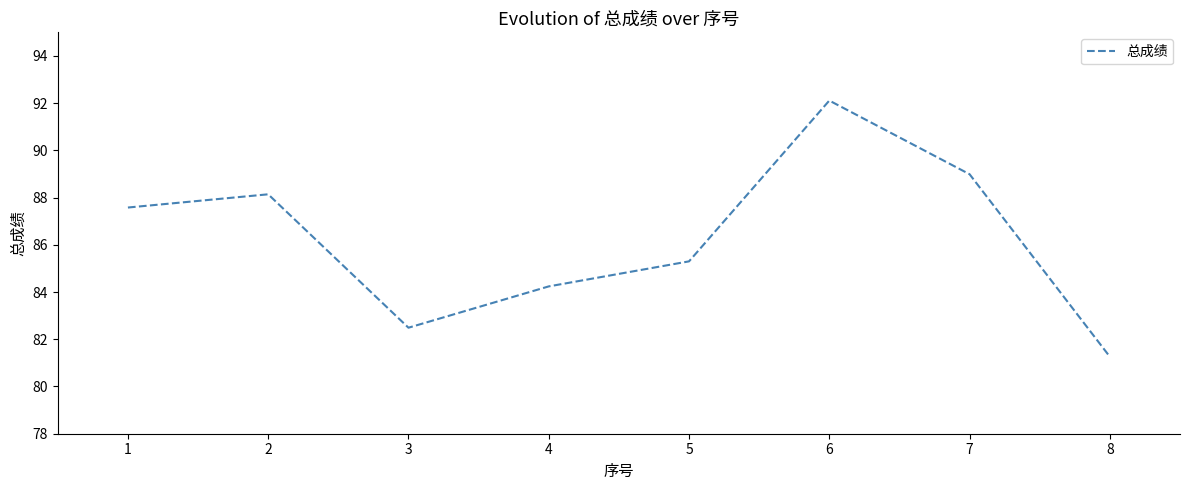

Is it true that the value at 5 is 57.1?

False